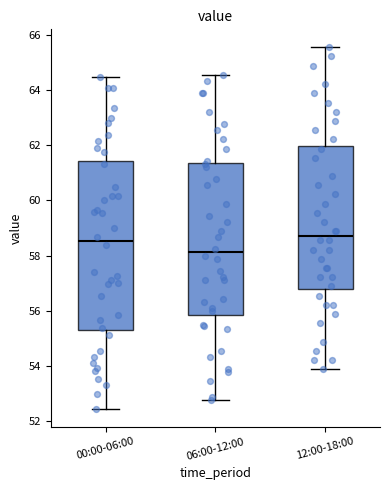

Where does the lower whisker of the box for 12:00-18:00 end on the y-axis? The values are not printed on the chart, so give them approximately, as read against the axis.

53.8